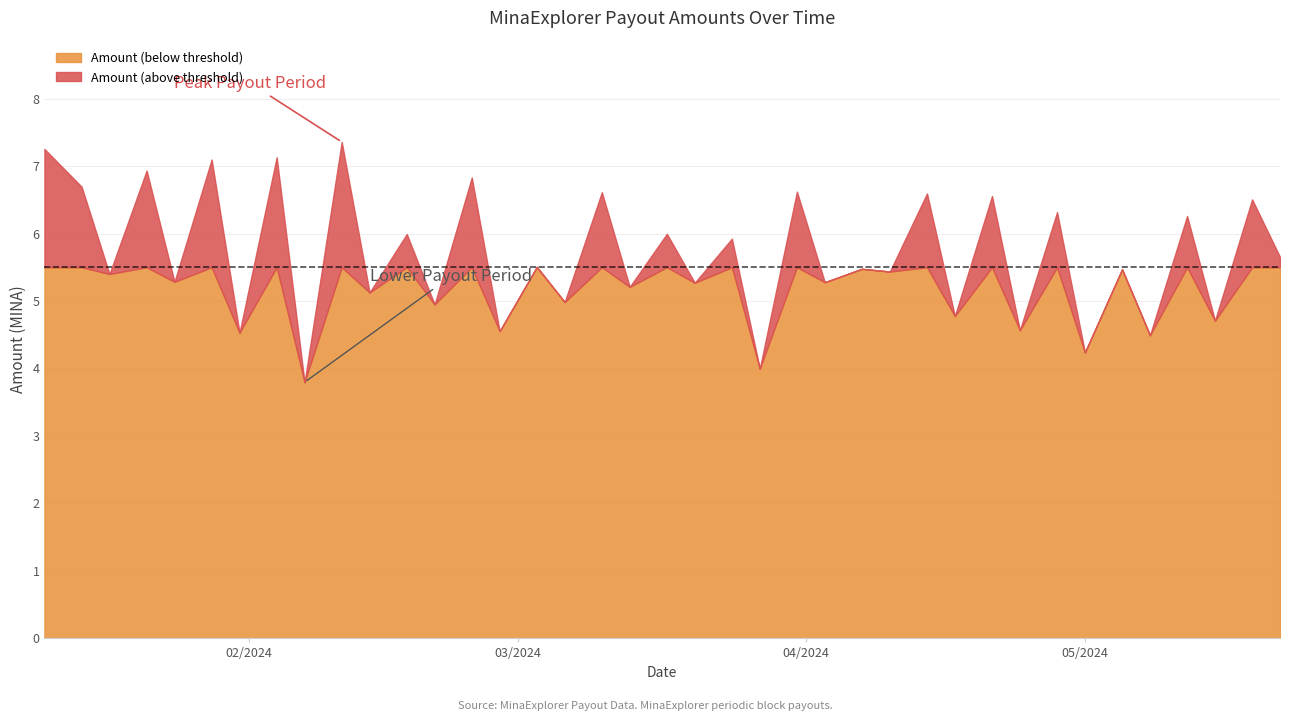

True or false: Fee and Amount intersect in this chart.

False